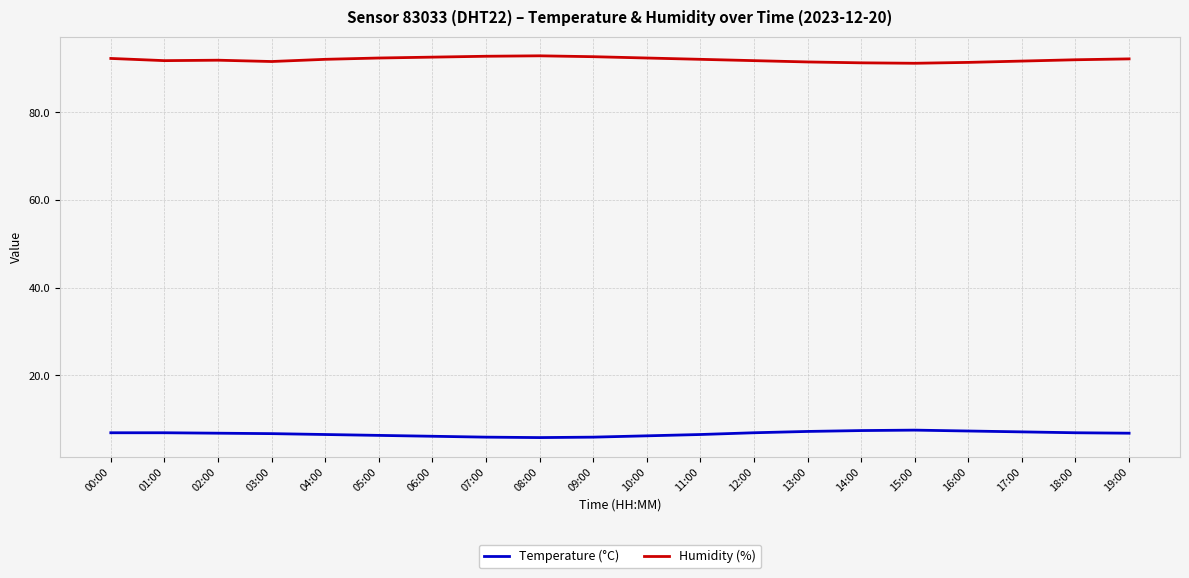

True or false: Humidity (%) has a value of 91.3 at 14:00.

True